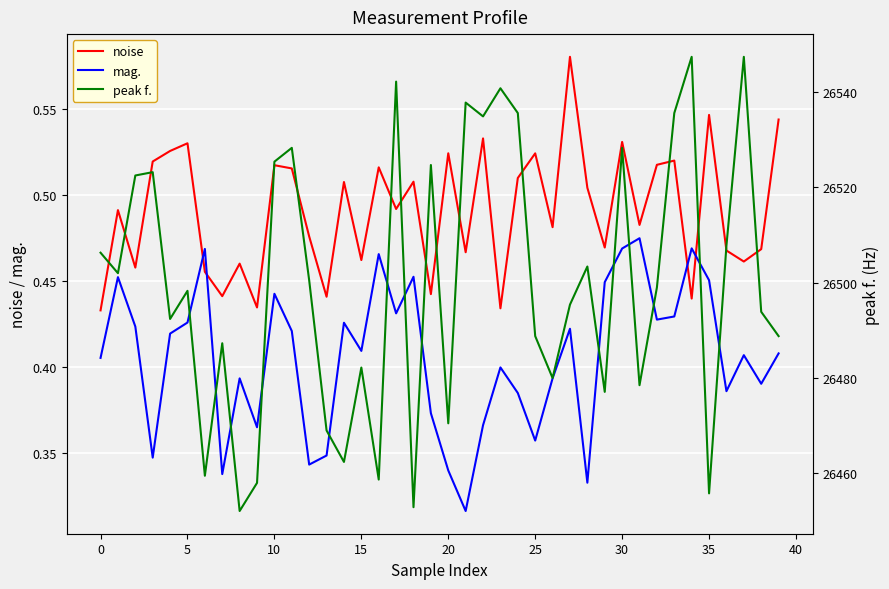

True or false: mag. and peak f. intersect in this chart.

False